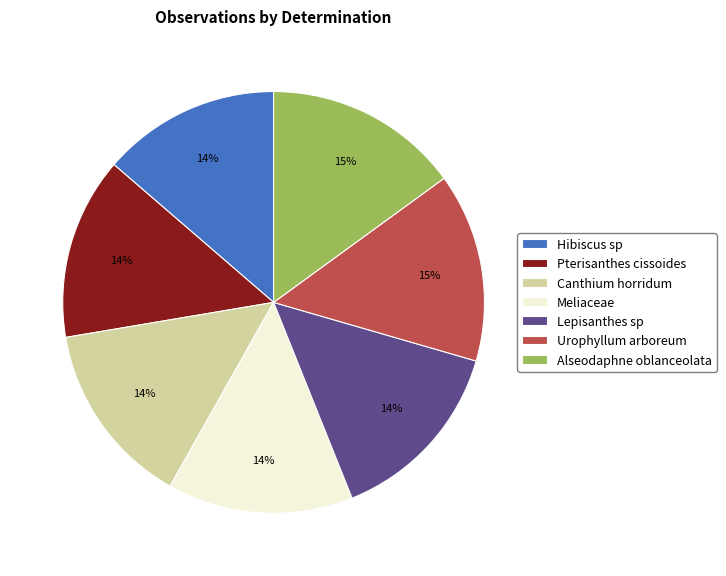

Is there any slice that represents more than half of the pie?

No